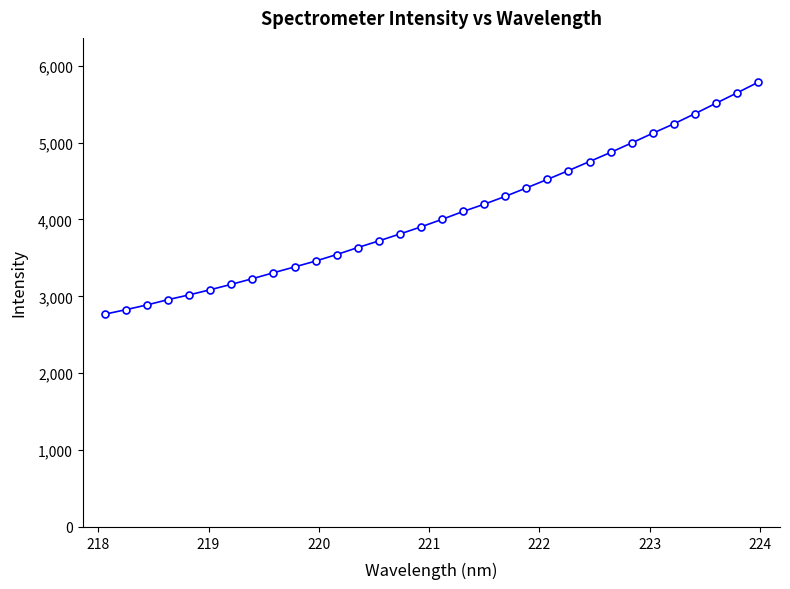

What is the difference between the maximum and minimum values?

3015.9